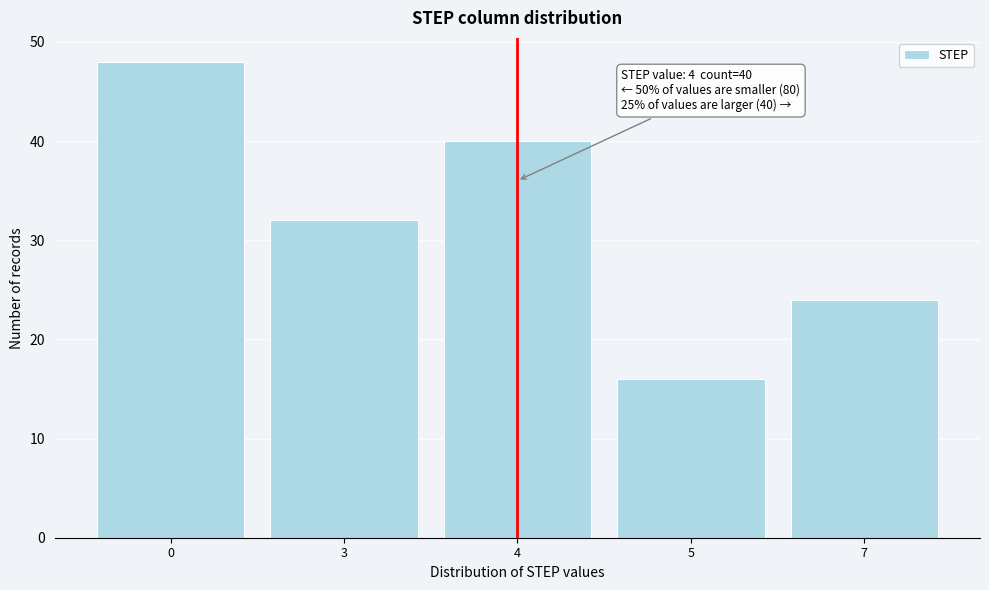

Reading left to right, what are all the values shown in this chart?

48	32	40	16	24